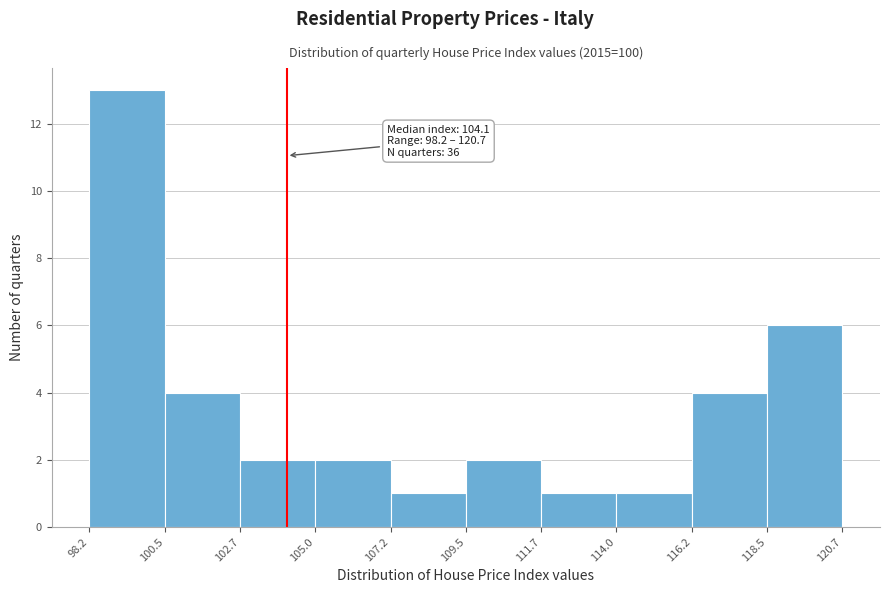

Which range on the x-axis has the tallest bar?

98.2 to 100.5